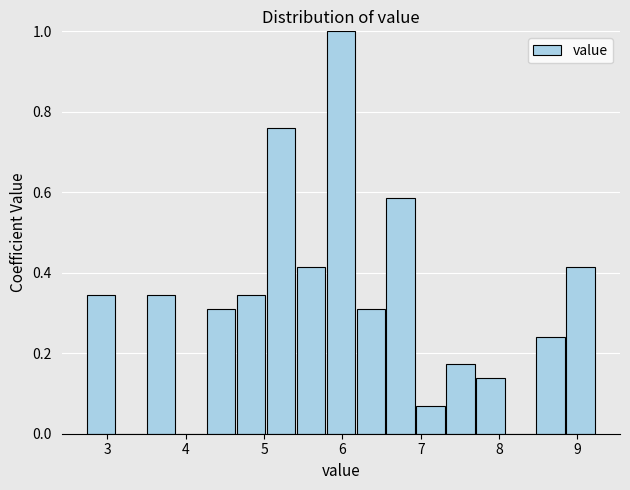

Around what value on the x-axis is the tallest bar? Give the approximate position of its centre, as read against the axis.

6.0